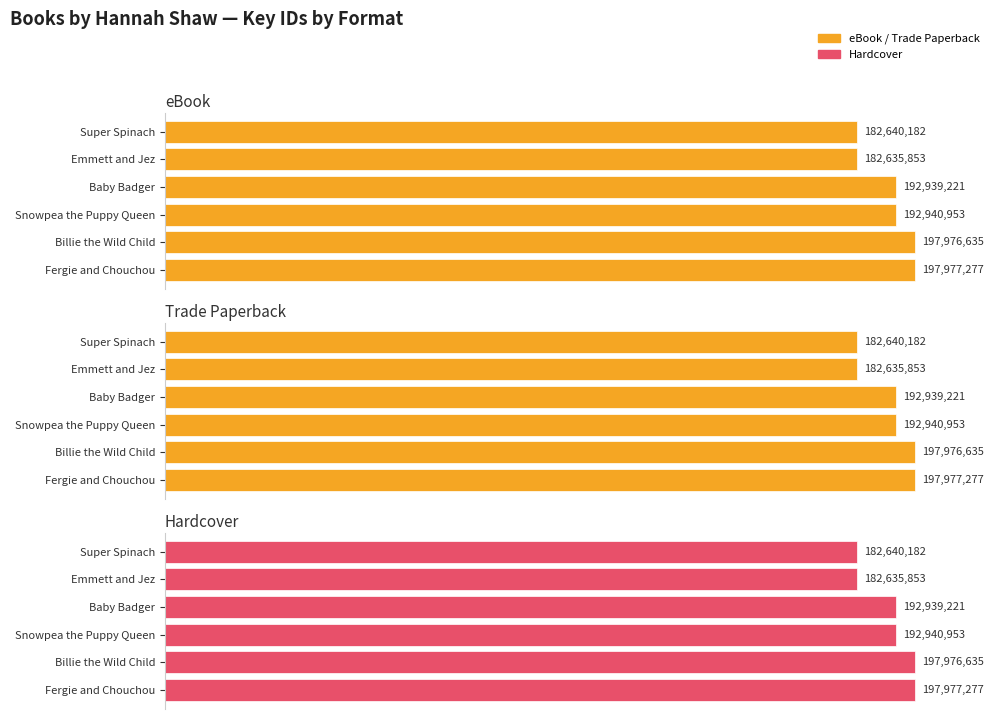

Is the value of Trade Paperback at 2 greater than the value of eBook at 3?

Yes